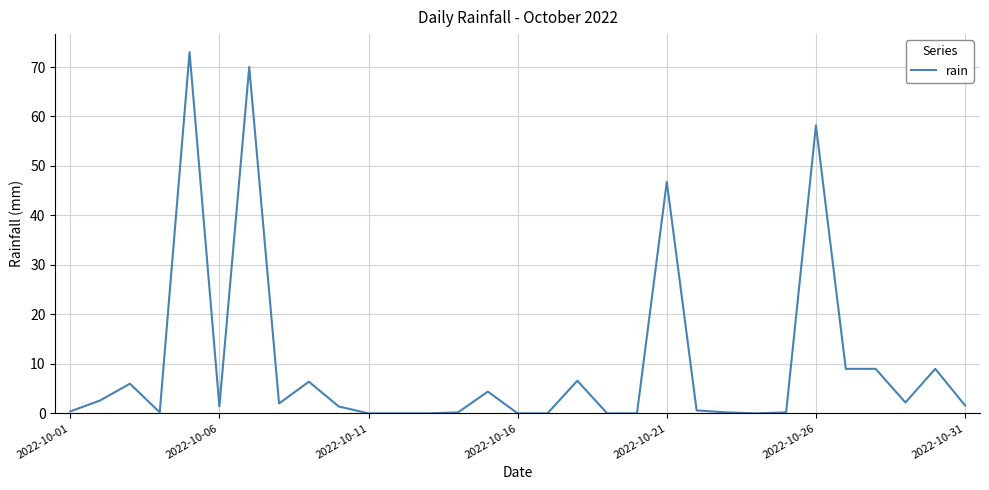

What is the maximum value shown in the chart?

73.0